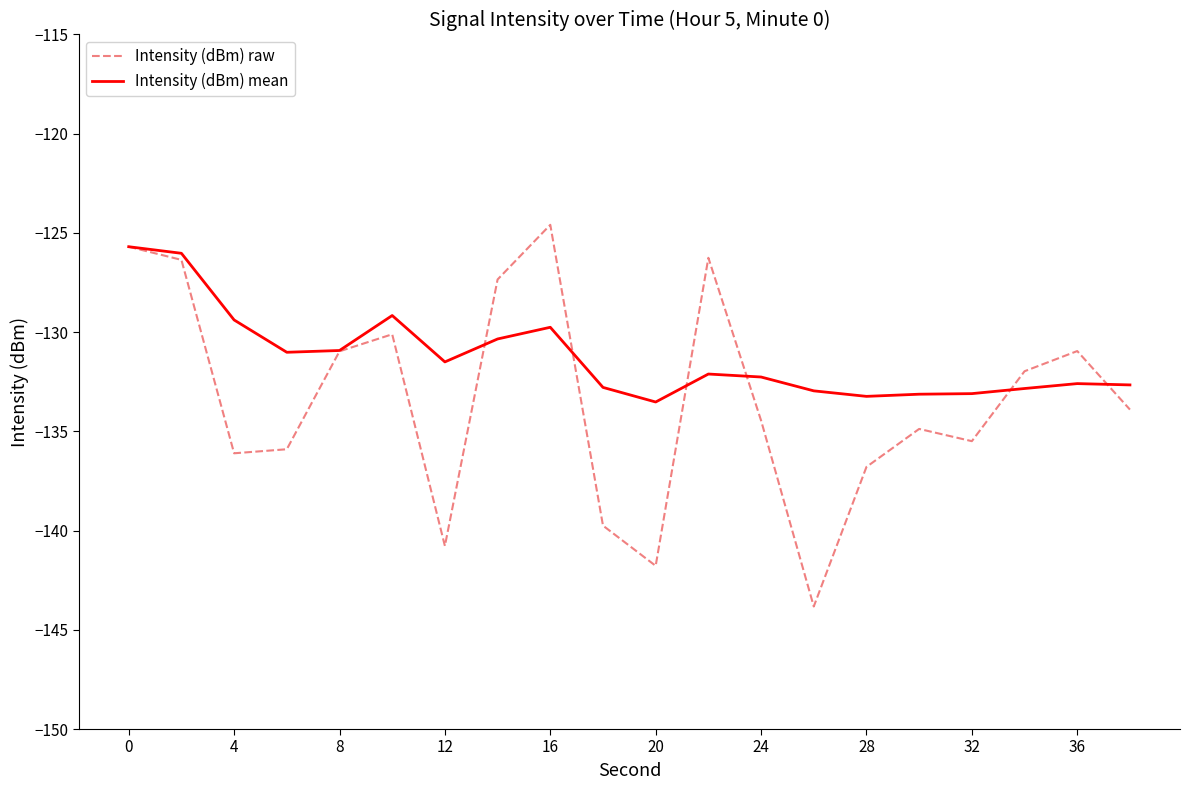

What is the minimum value for Intensity (dBm) raw?

-143.8